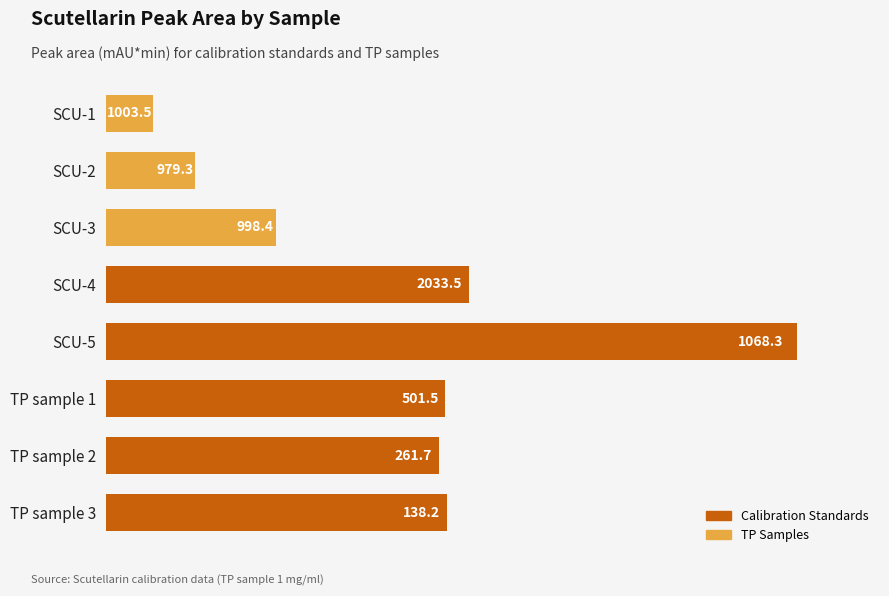

Reading top to bottom, list all the values displayed in this chart.

138.2	261.7	501.5	1068.3	2033.5	998.4	979.3	1003.5